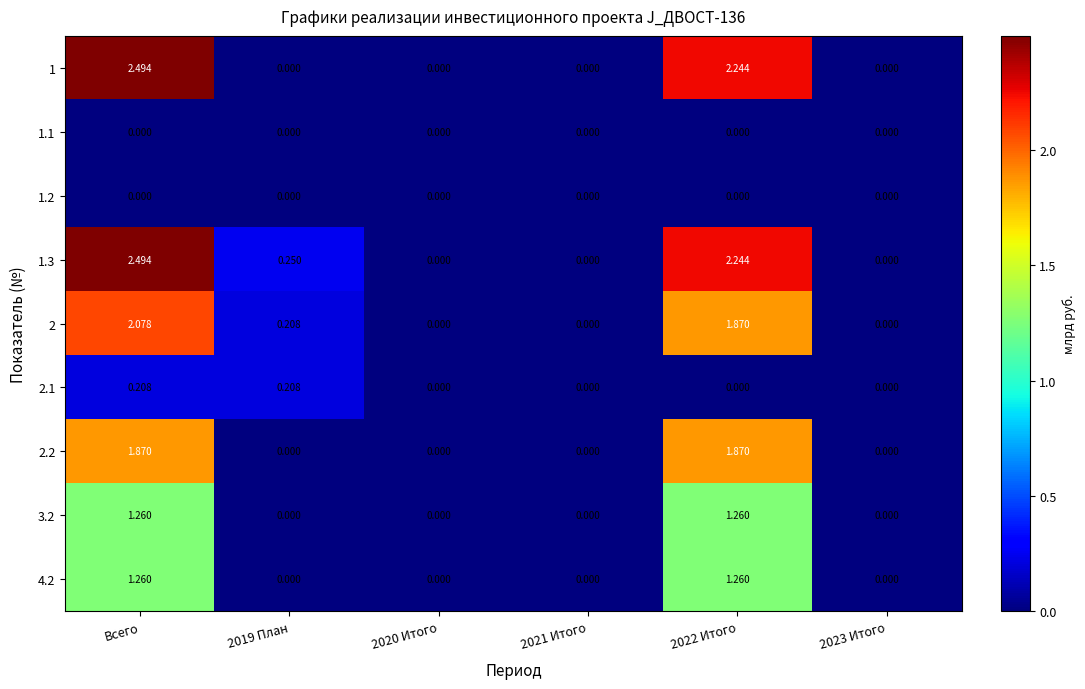

At which category is the sum across all series the highest?

Всего